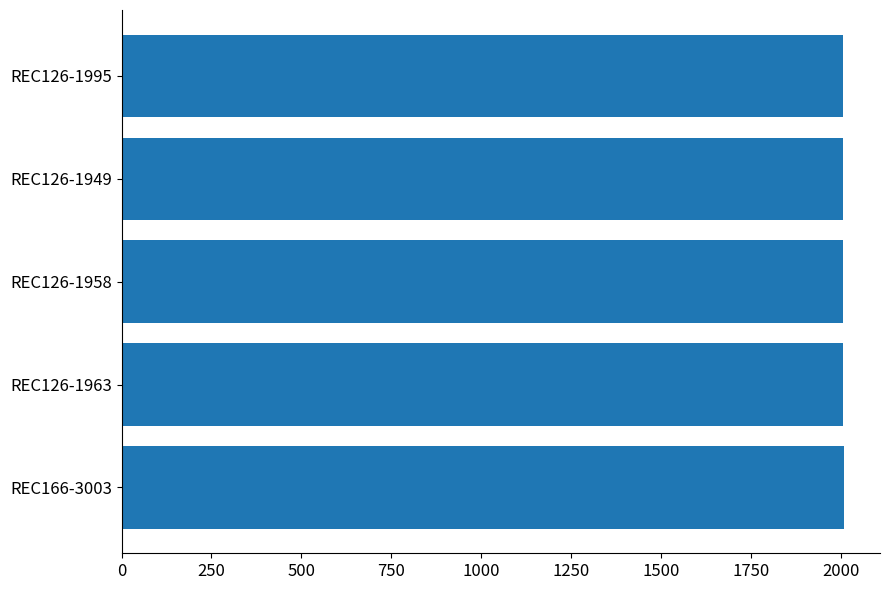

Is it true that the value at REC126-1949 is 2006?

True